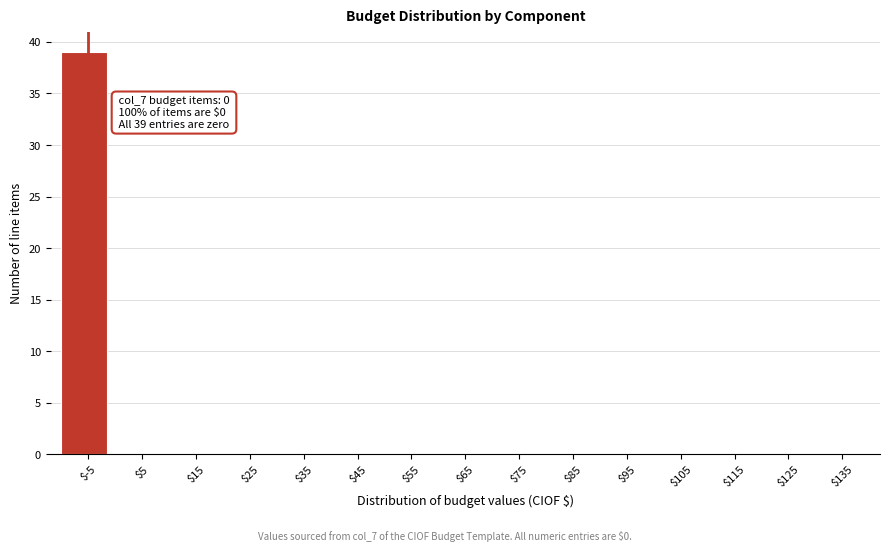

The chart shows a value of 12 at $65. True or false?

False